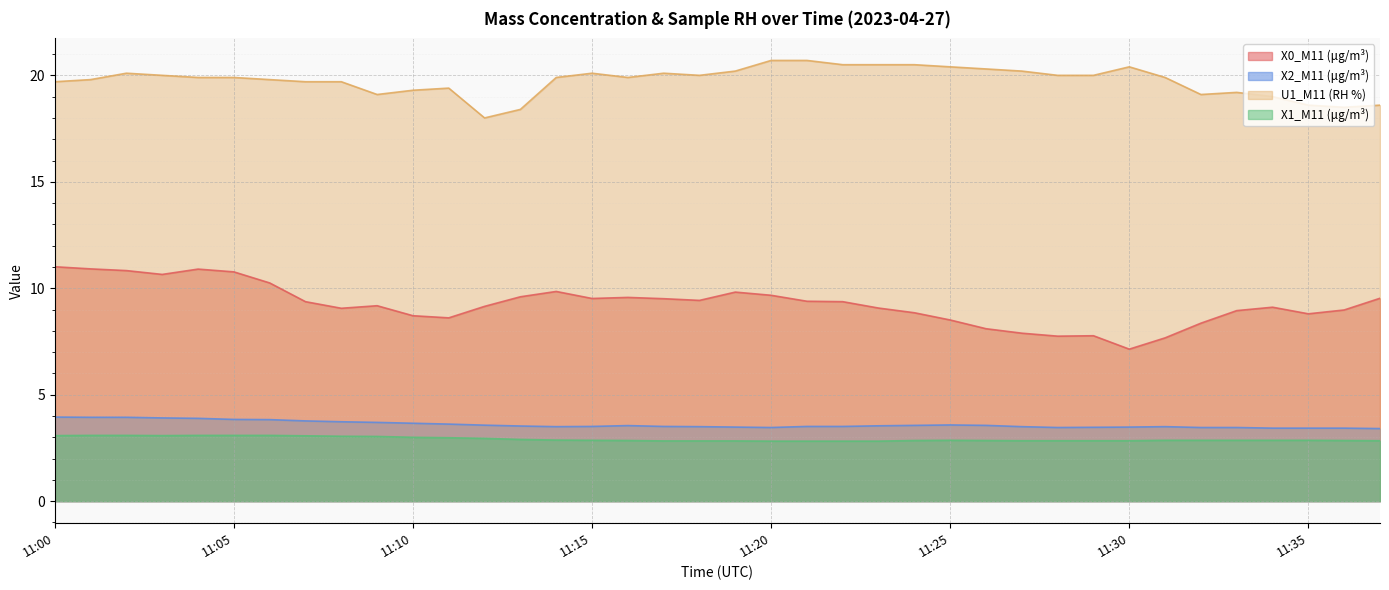

Count the number of data series in this chart.

4